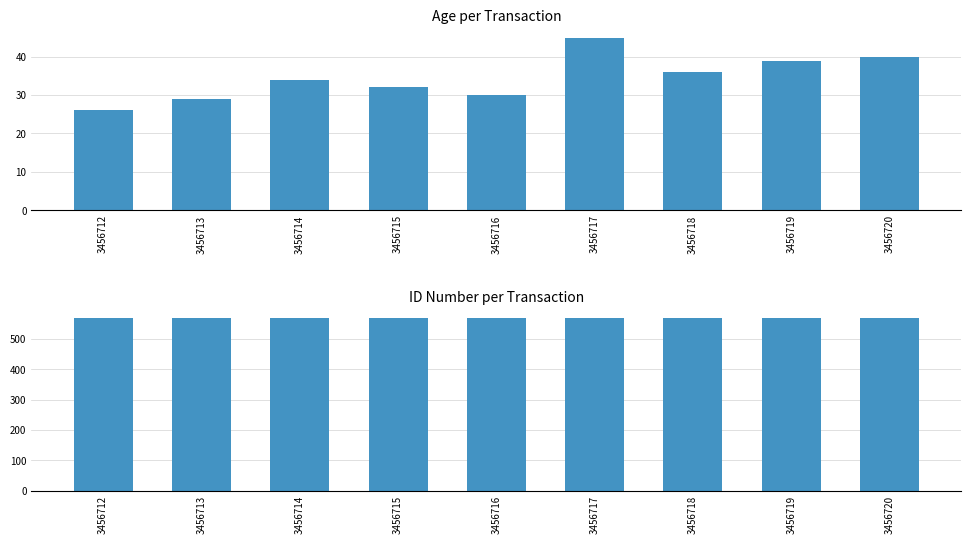

How many bars are there in total?

18